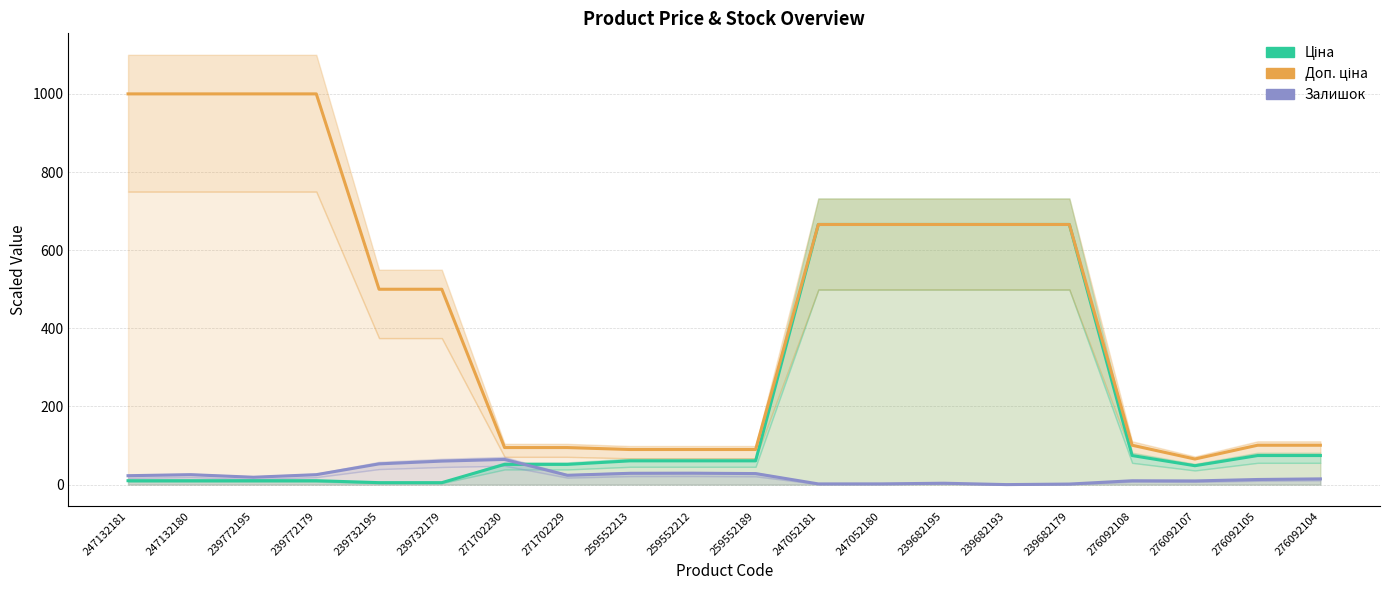

Is this an area chart (filled region under the line)?

No